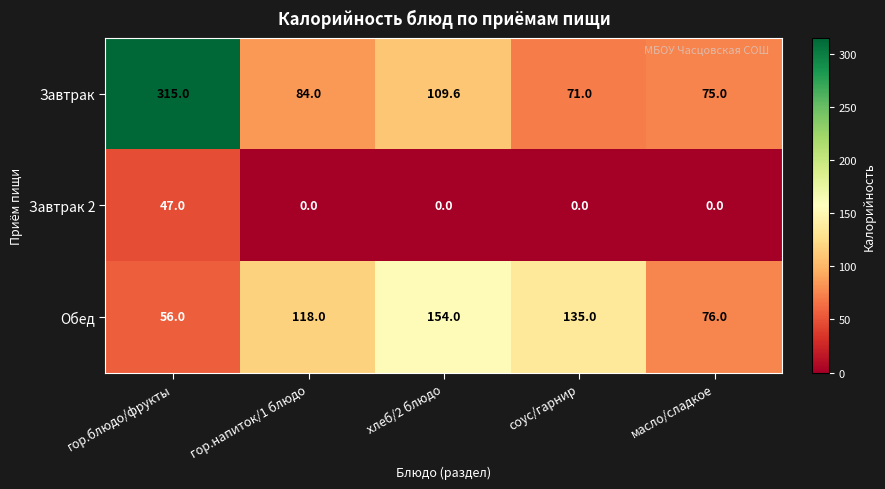

What is the spread (max minus min) of values at масло/сладкое?

76.0